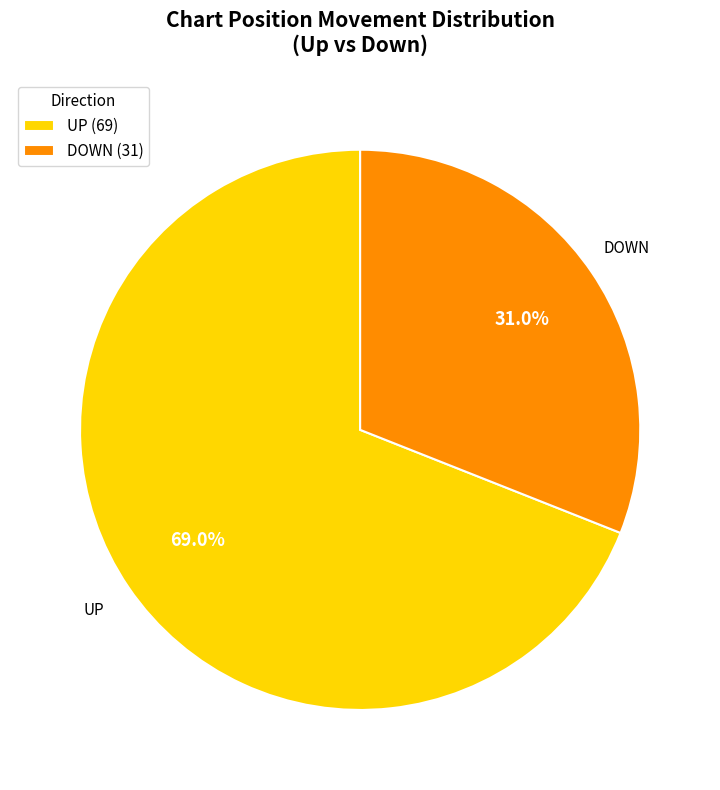

What is the ratio of the value at UP (69) to the value at DOWN (31)?

2.2